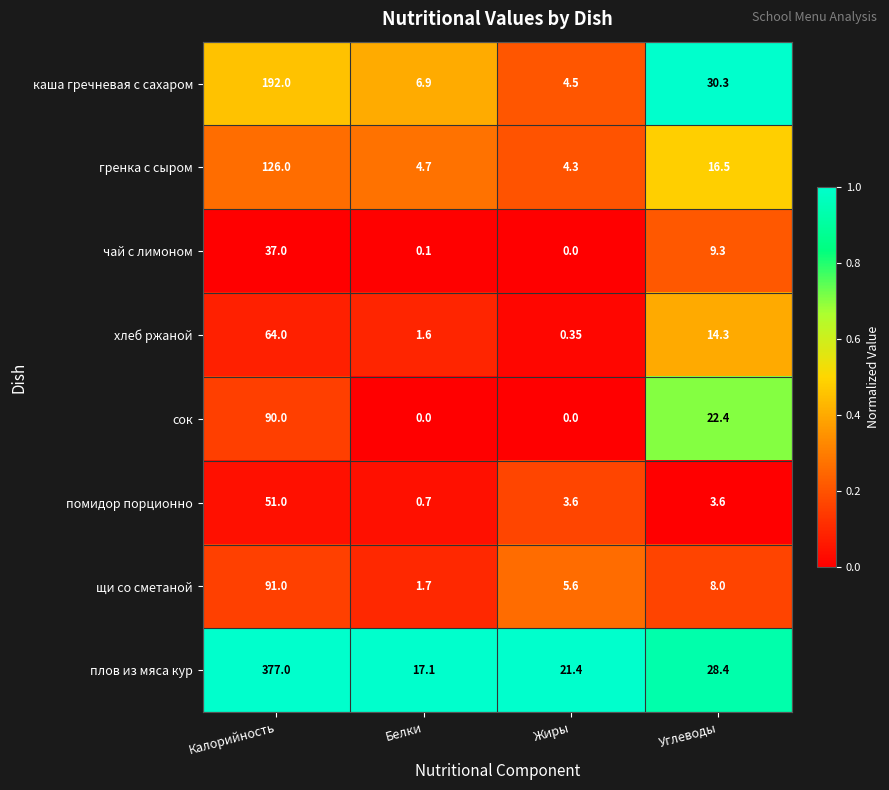

At which label is гренка с сыром closest to 65?

Углеводы